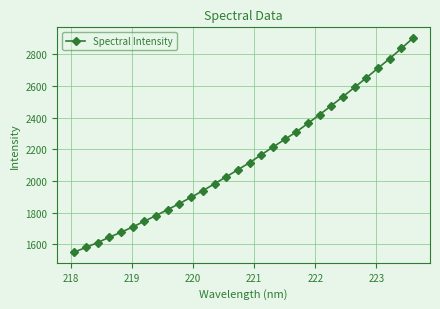

What is the value of the 29th point from the left?

2838.1